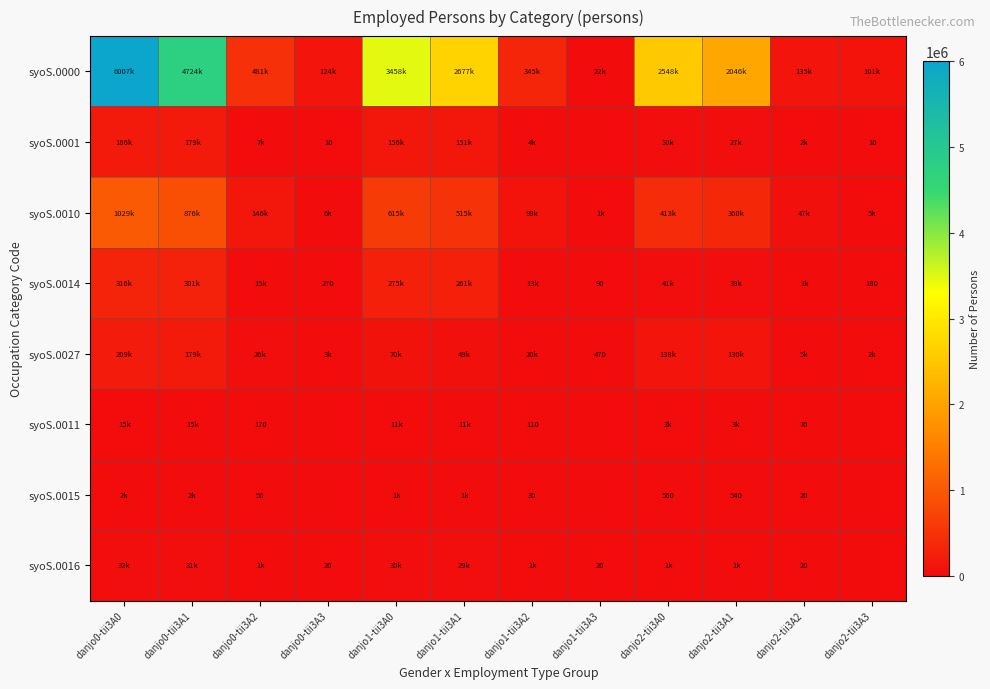

The syoS.0014 series shows 270 at danjo0-tii3A3. True or false?

True